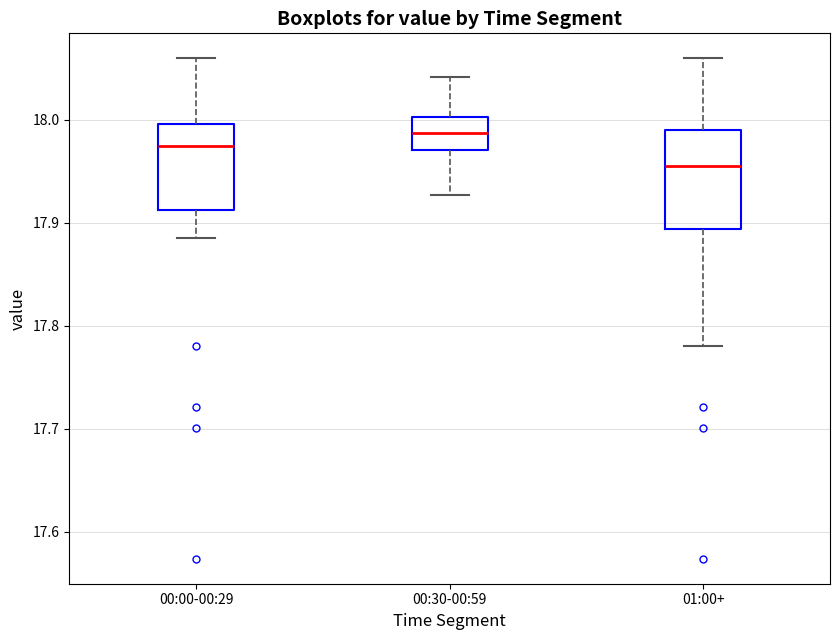

Reading left to right, read every box against the y-axis: the position of its median line, the range the box covers, and the ends of its whiskers. The values are not printed on the chart, so give them approximately, as read against the axis.

00:00-00:29: median 17.98, box 17.91 to 18.00, whiskers 17.89 to 18.06
00:30-00:59: median 17.99, box 17.97 to 18.00, whiskers 17.93 to 18.04
01:00+: median 17.96, box 17.89 to 17.99, whiskers 17.78 to 18.06